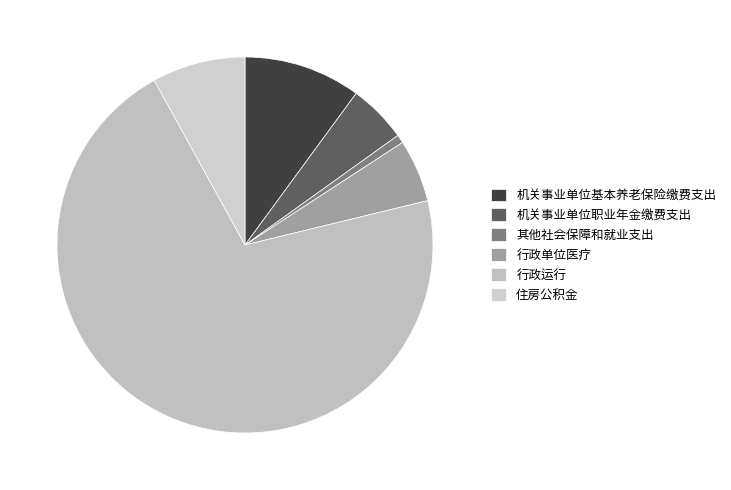

Does any single category account for the majority?

Yes